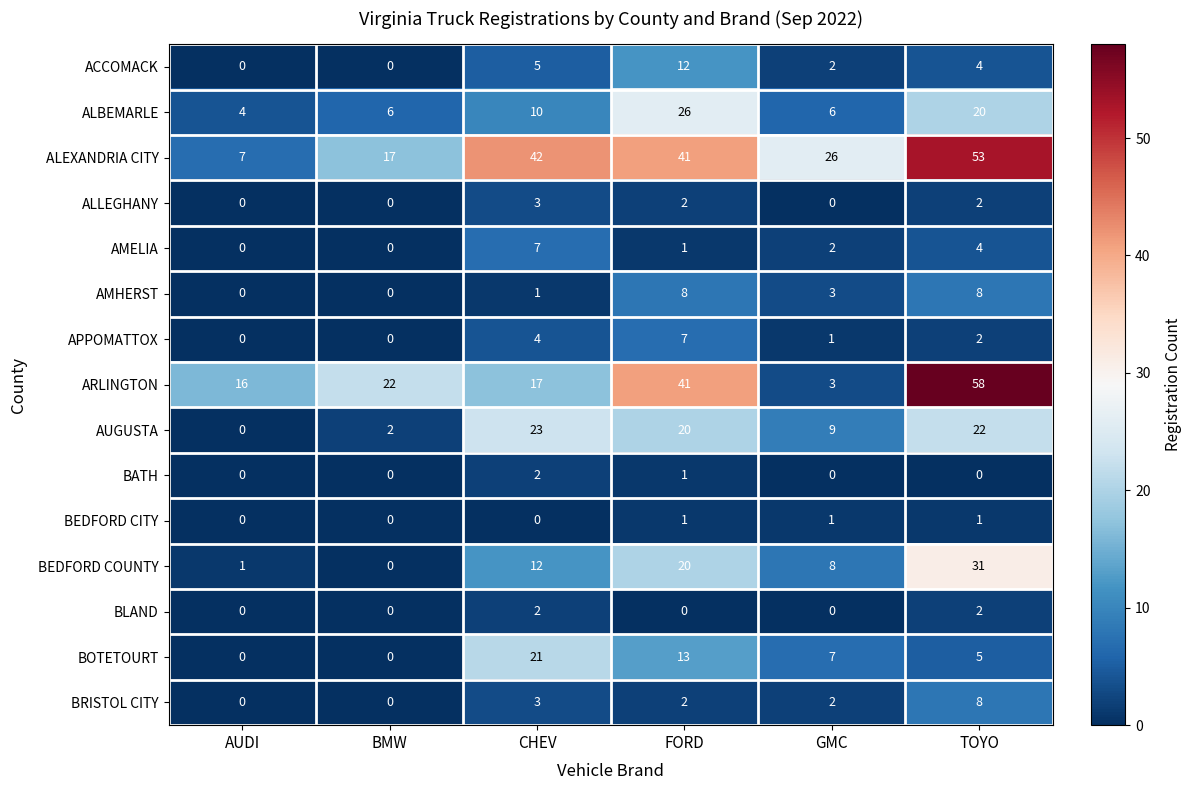

What is the total value across all series at BMW?

47